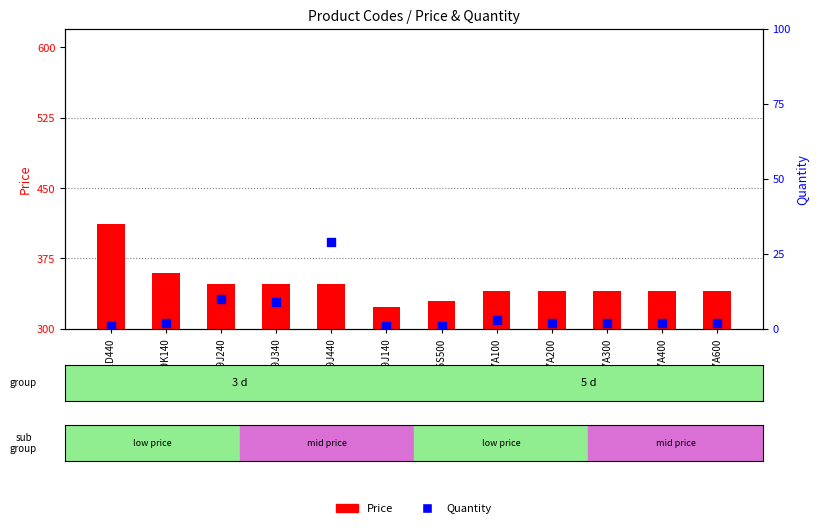

What are all the series names shown in the legend?

Price, Quantity